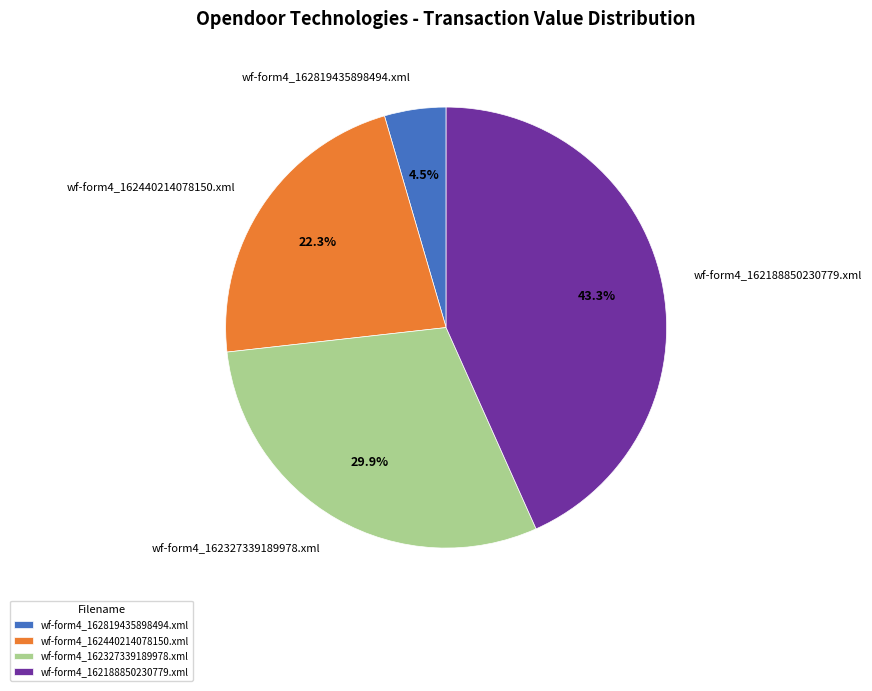

Between wf-form4_162440214078150.xml and wf-form4_162819435898494.xml, which is larger?

wf-form4_162440214078150.xml